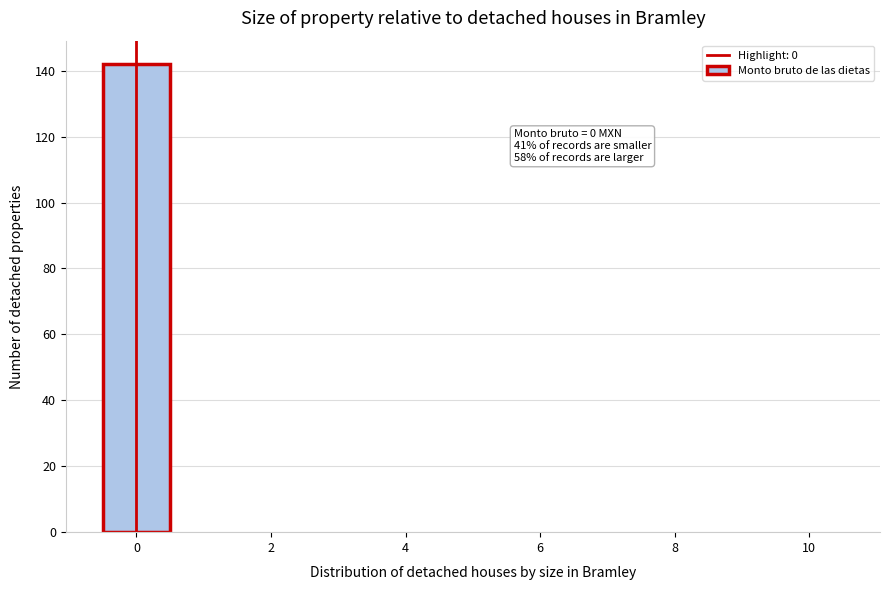

Over which range of the x-axis is the bar tallest?

-0.5 to 0.5